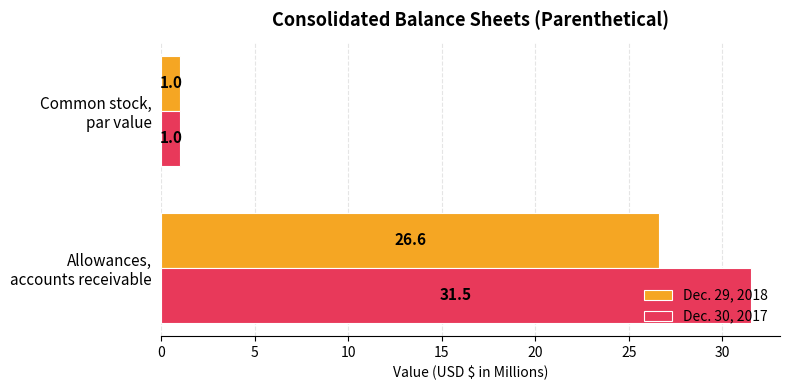

Which series has the largest total across all categories?

Dec. 30, 2017